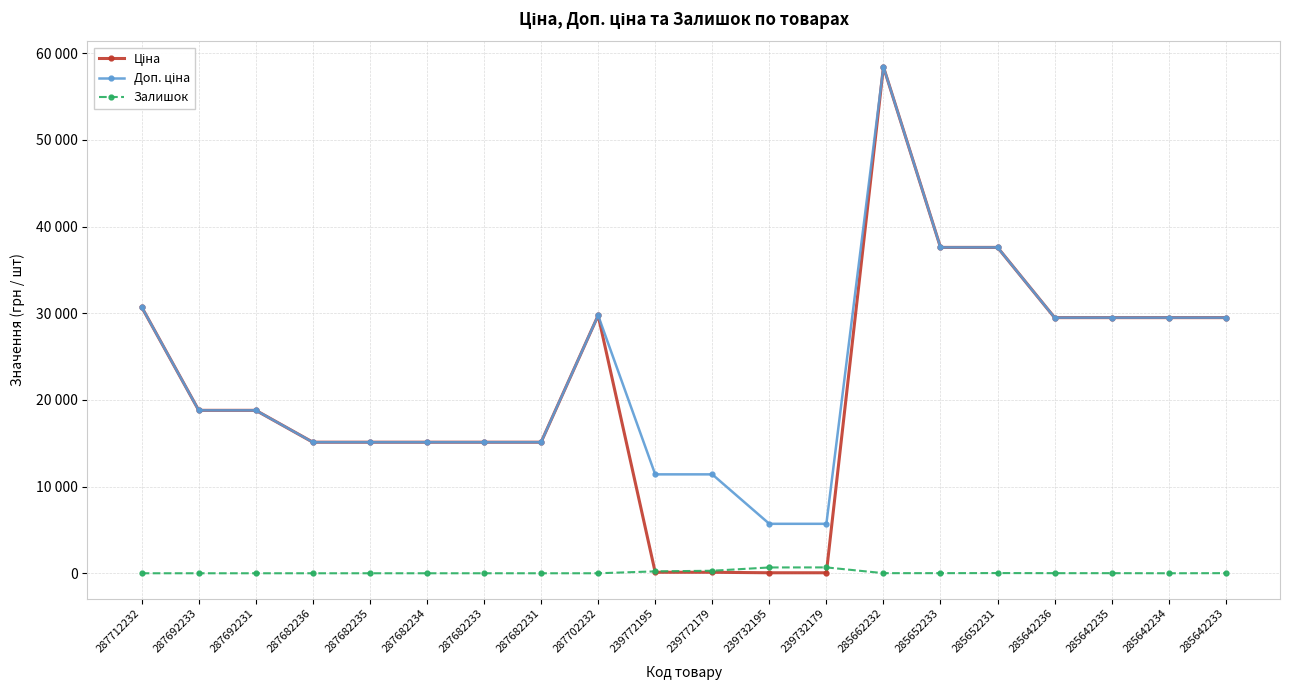

How many values in the Ціна series exceed 18796?

11